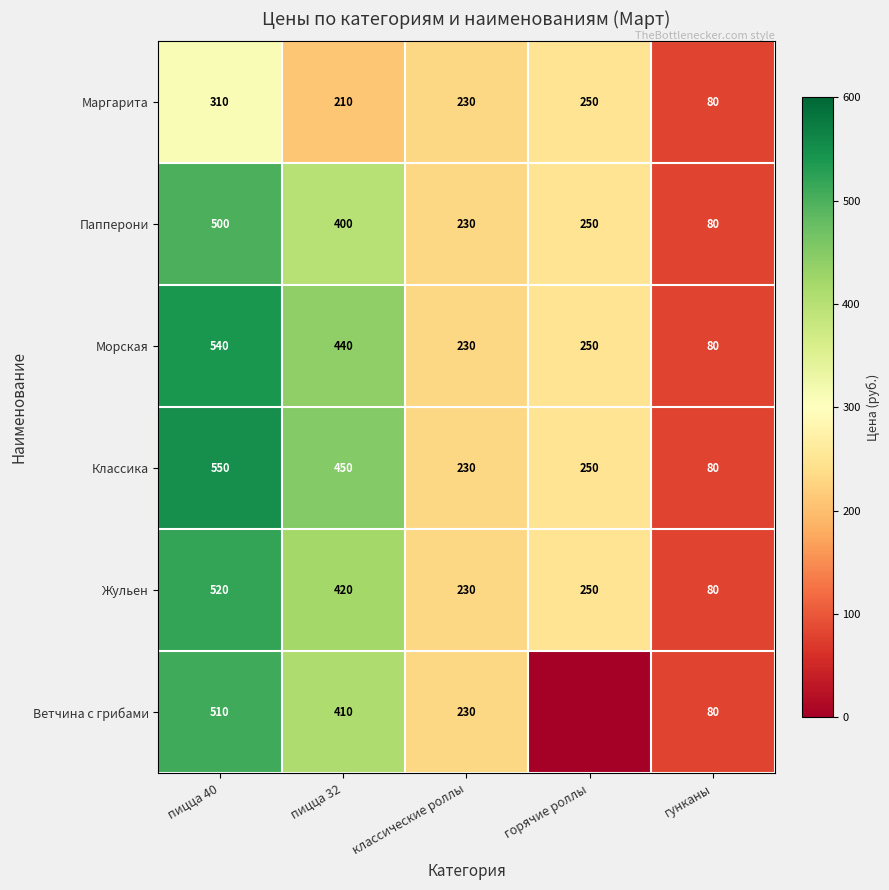

Where is Морская nearest to the value 310?

горячие роллы